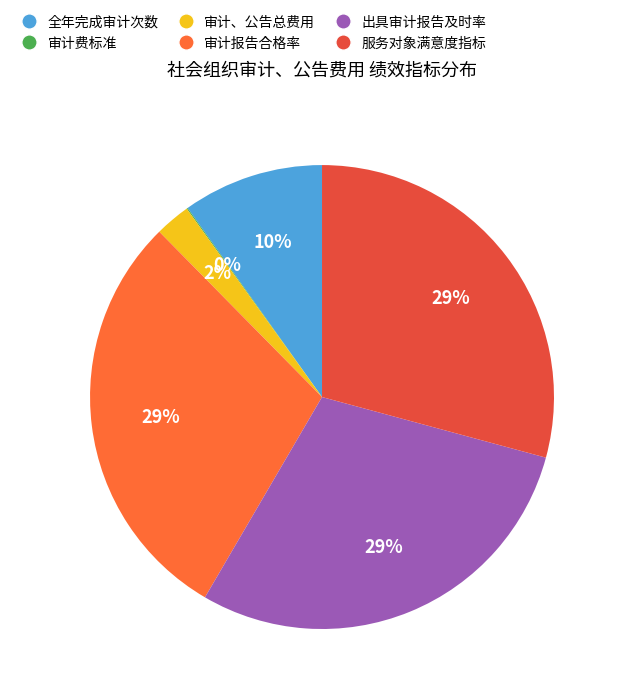

The 审计、公告总费用 slice represents 2% of the pie. True or false?

True